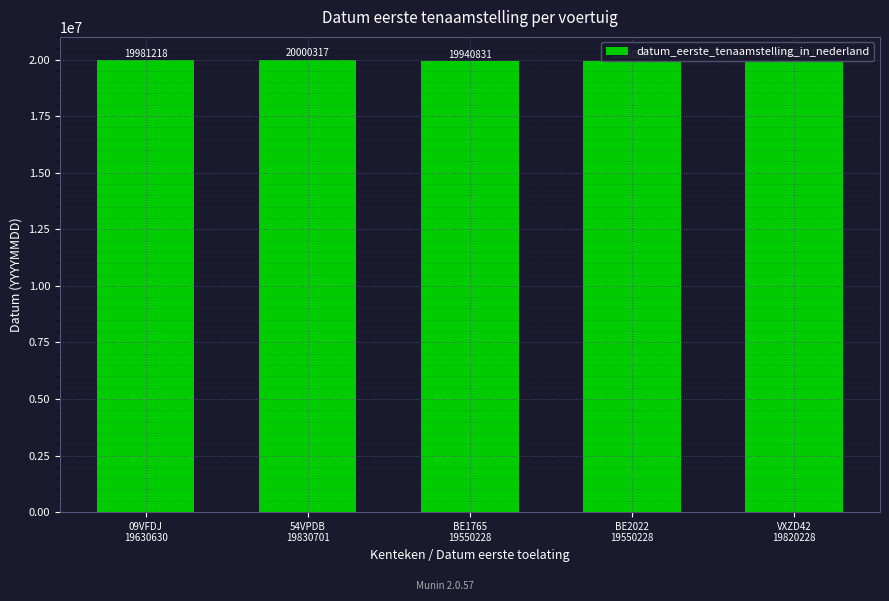

What position from the right is 09VFDJ
19630630?

5